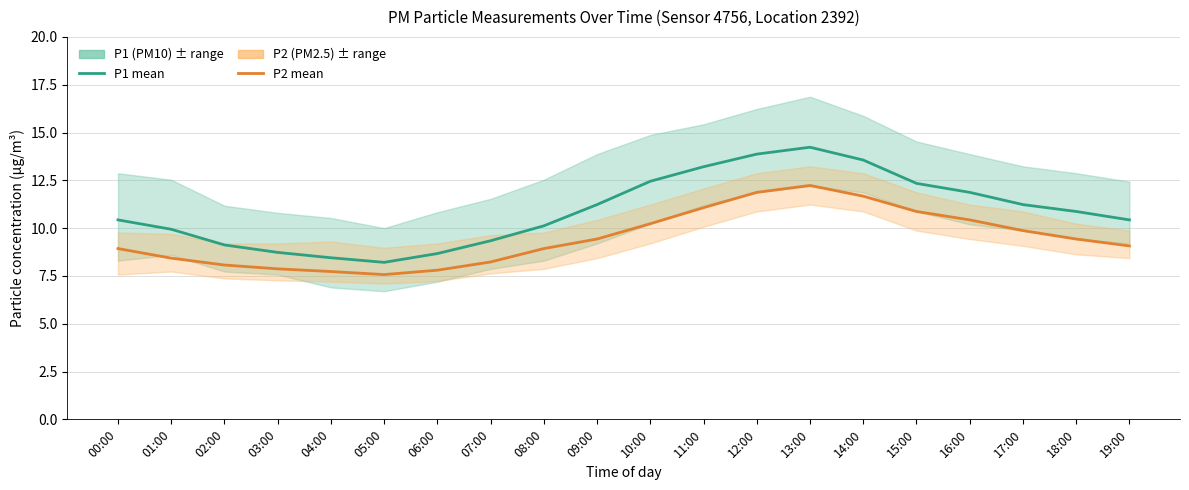

True or false: P2 mean and P1 mean intersect in this chart.

False